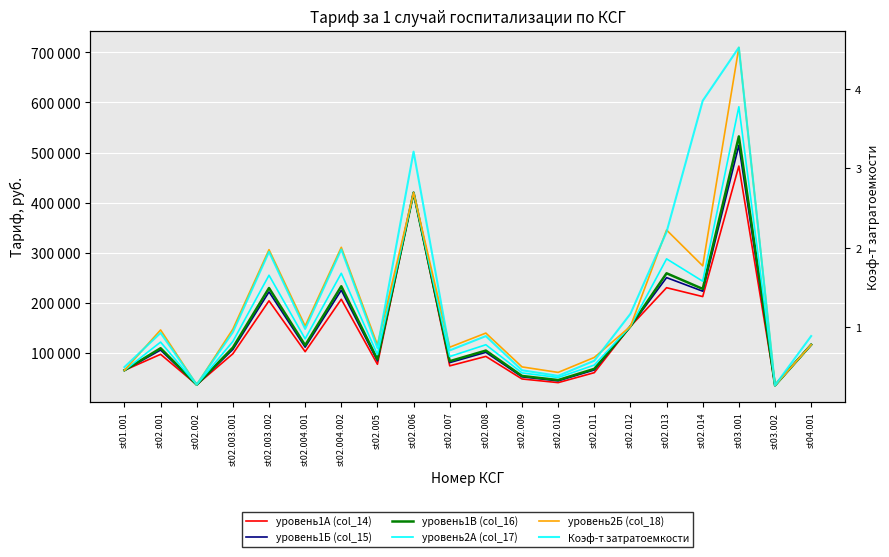

Is the value of Коэф-т затратоемкости at st02.014 greater than the value of уровень1В (col_16) at st02.003.002?

No